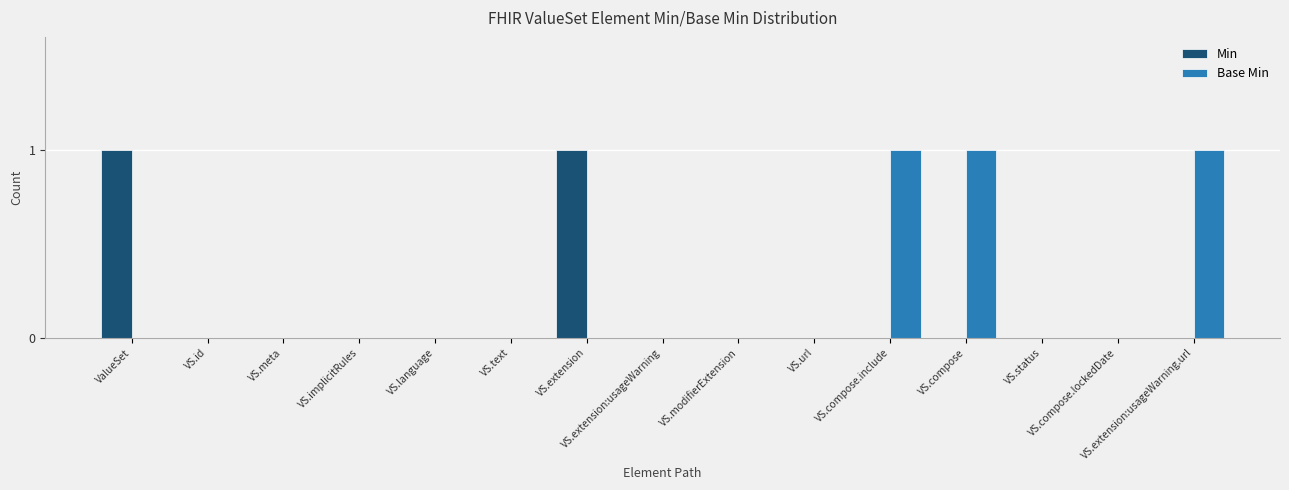

What is the sum of all Base Min values?

3